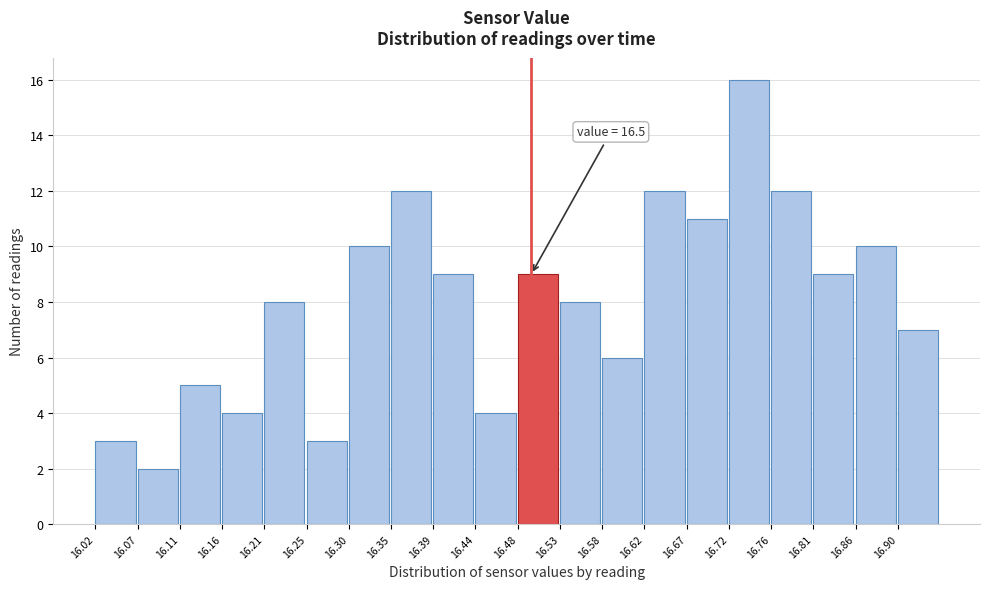

Over which range of the x-axis is the bar tallest?

16.720 to 16.765